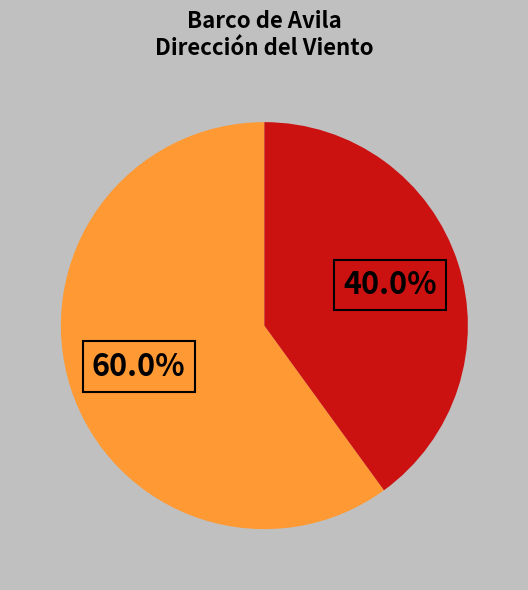

Is there any slice that represents more than half of the pie?

Yes